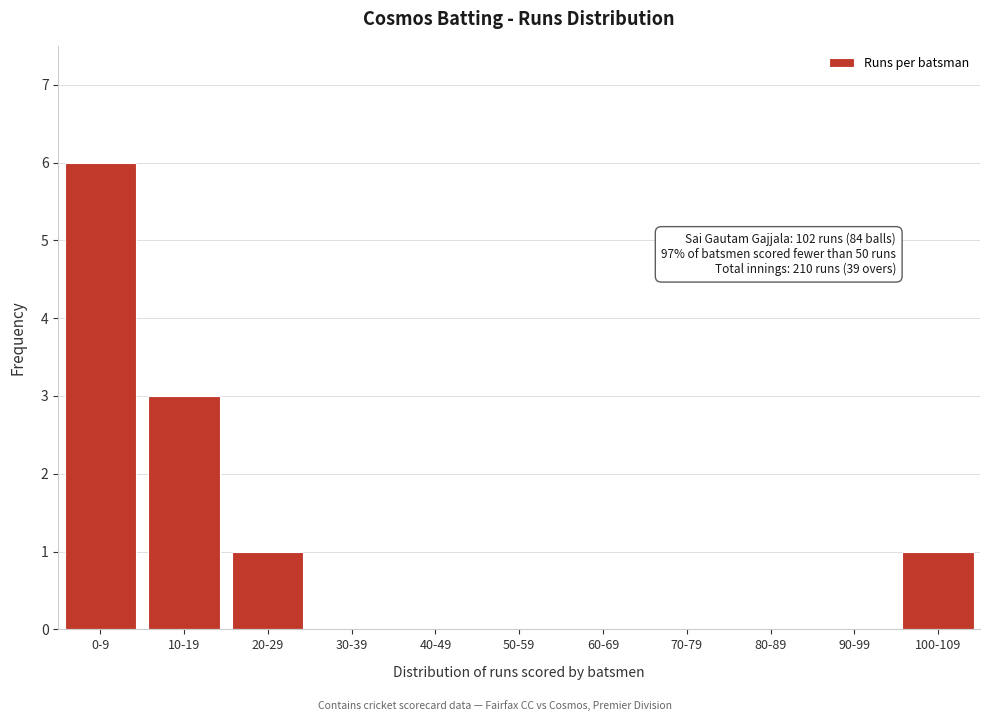

Reading left to right, what are all the values shown in this chart?

0-9=6	10-19=3	20-29=1	30-39=0	40-49=0	50-59=0	60-69=0	70-79=0	80-89=0	90-99=0	100-109=1